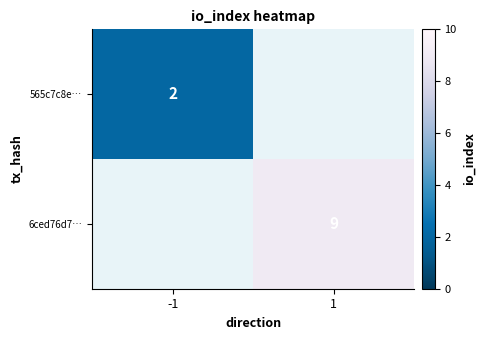

The value of 6ced76d7… at 1 is 4. True or false?

False